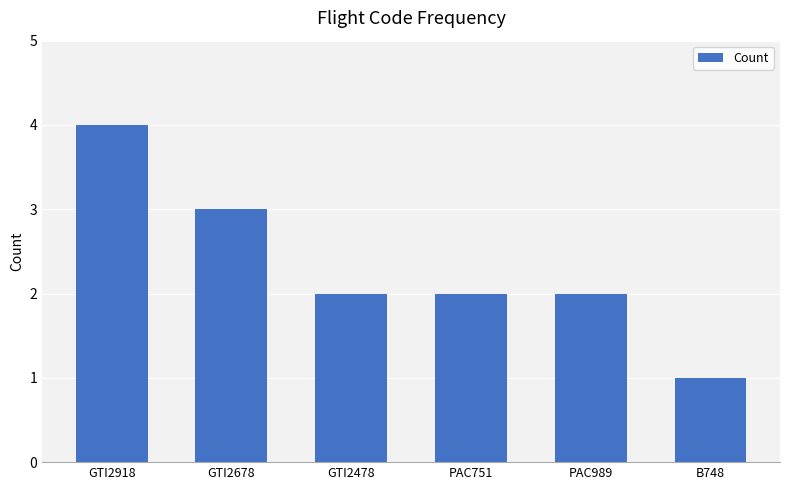

The value at B748 is 1. True or false?

True